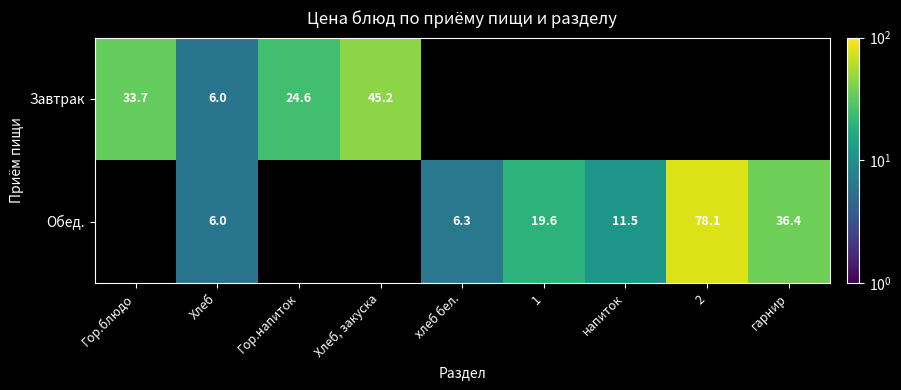

Rank the series by their maximum value, from lowest to highest.

Завтрак, Обед.